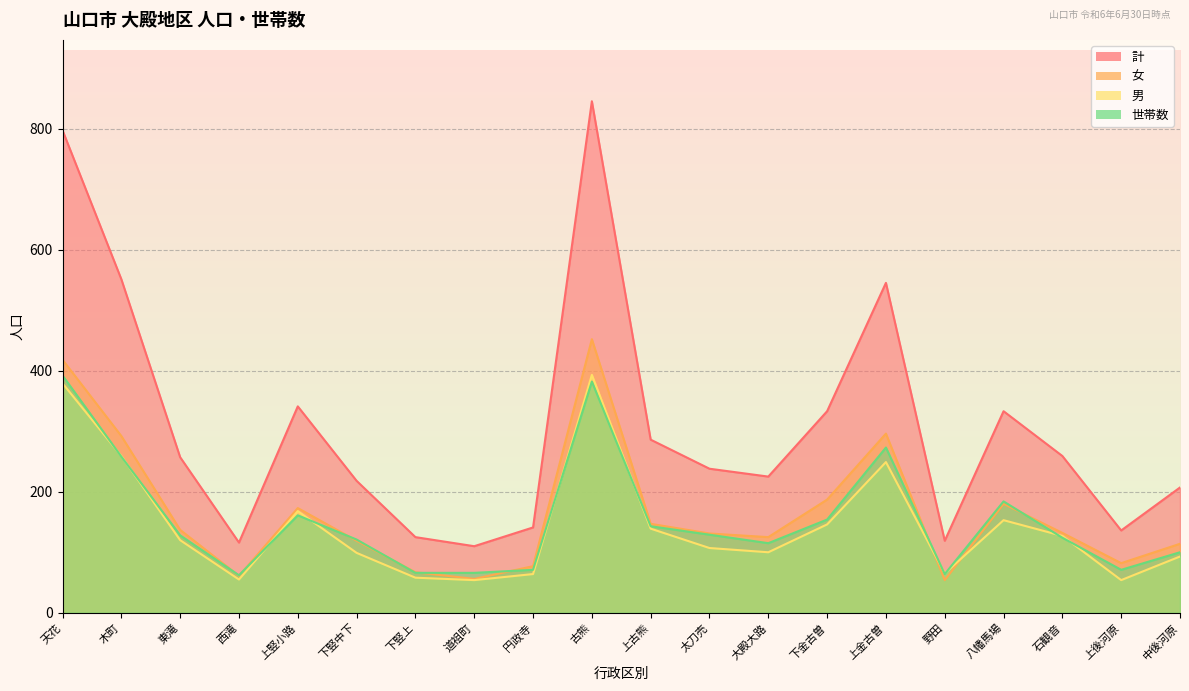

At which category does 男 reach its first local valley?

西滝